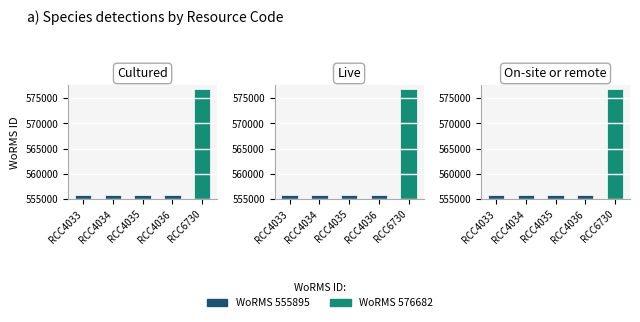

Where is the data nearest to the value 566288?

RCC4033